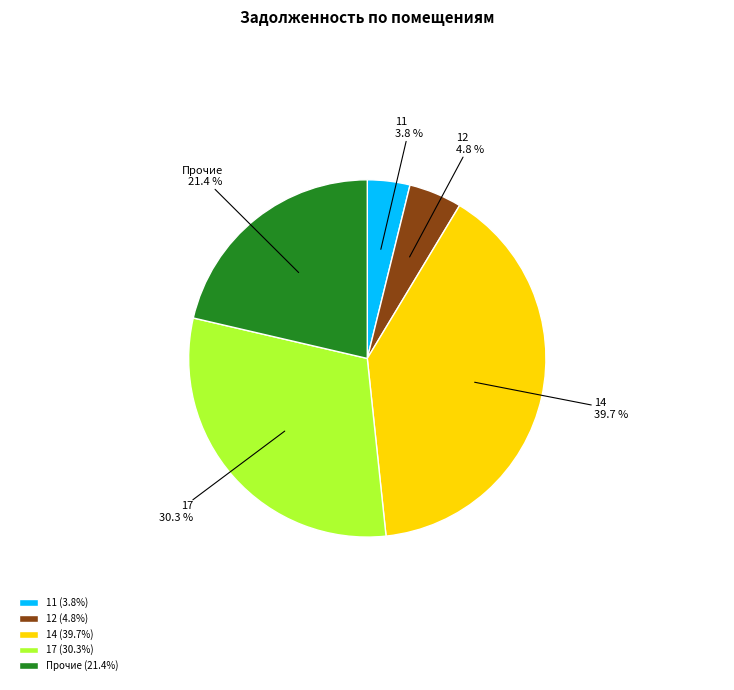

Combined, do 11 and 14 account for over 50%?

No